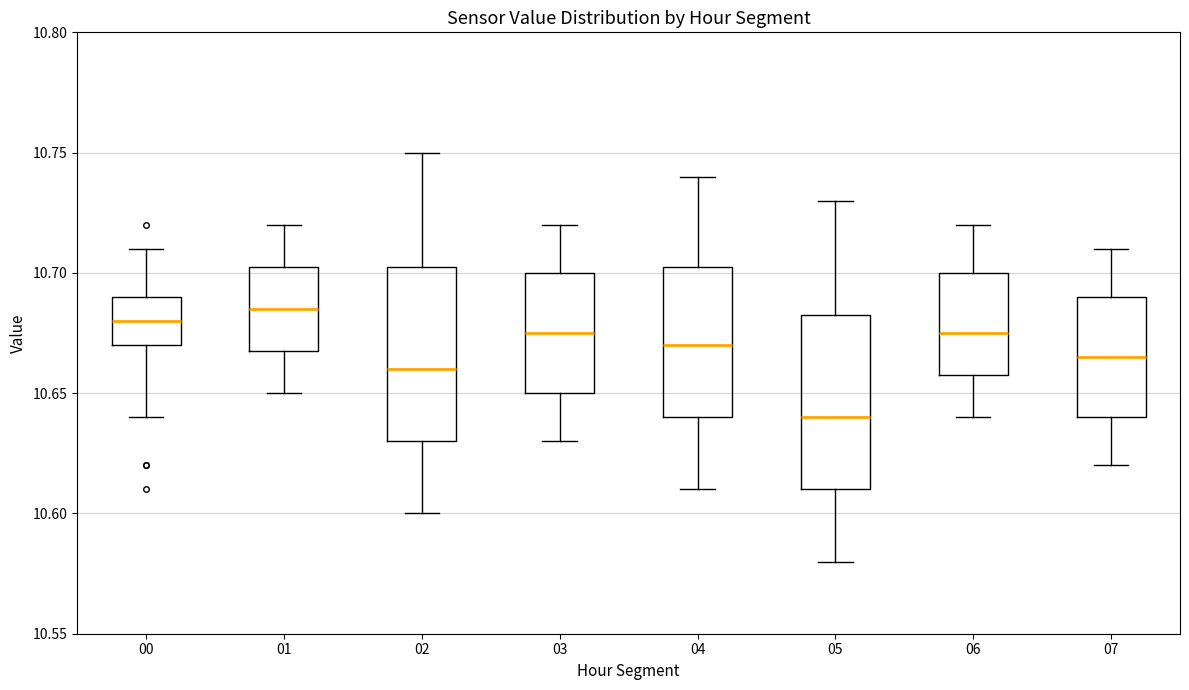

Where does the median line of the box at x = 00 sit on the y-axis? The values are not printed on the chart, so give them approximately, as read against the axis.

10.680